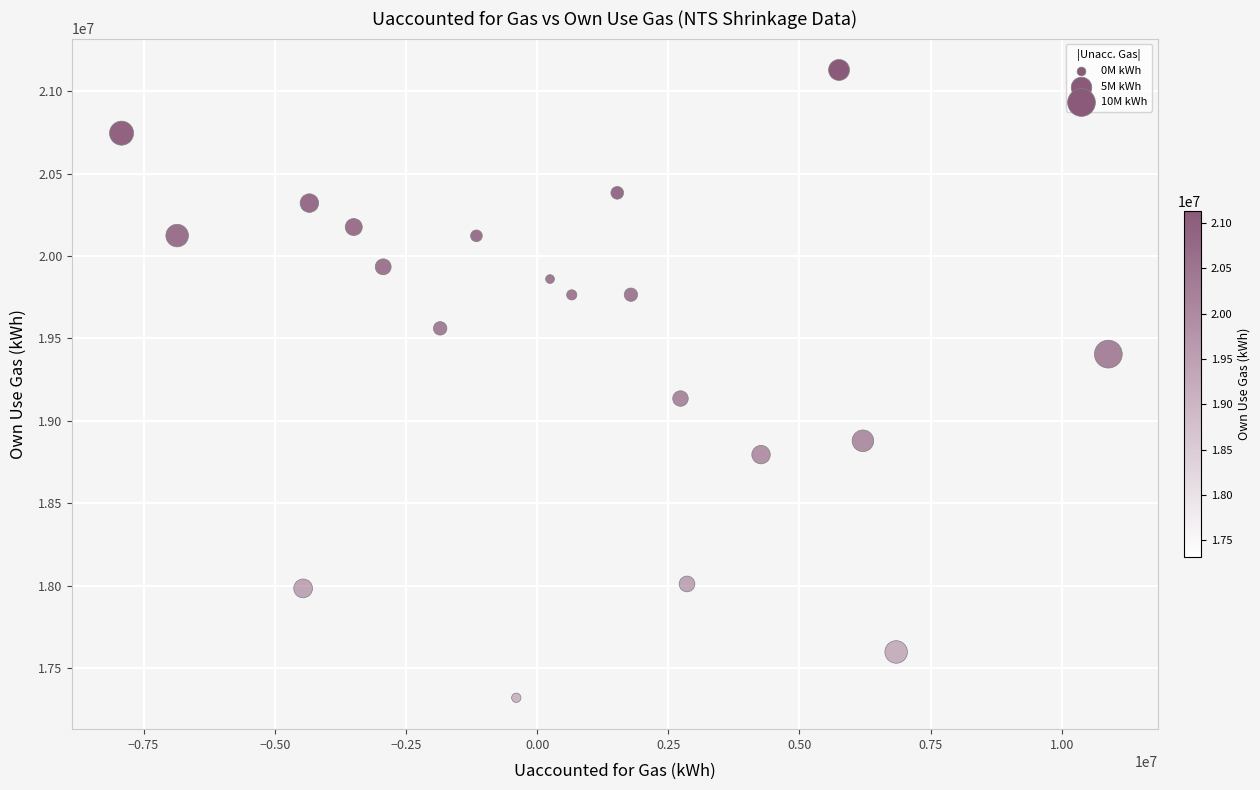

What is the range of X values (max minus min)?

18809445